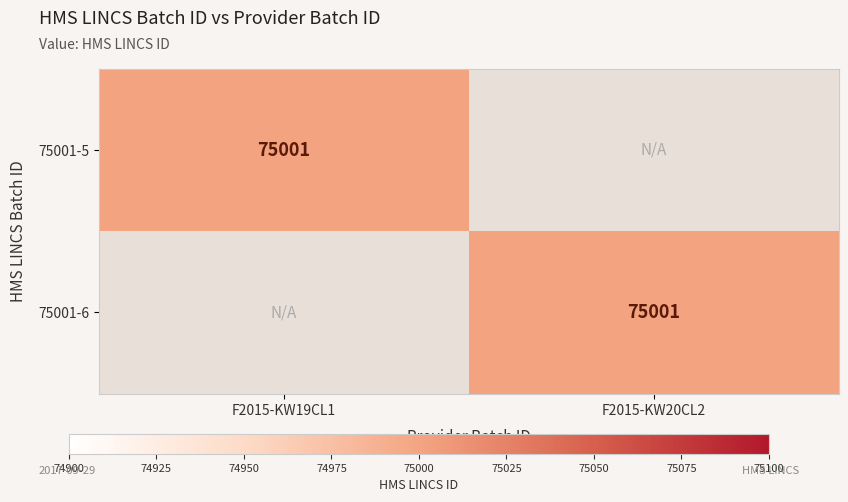

At how many categories does at least one series exceed 20213?

2